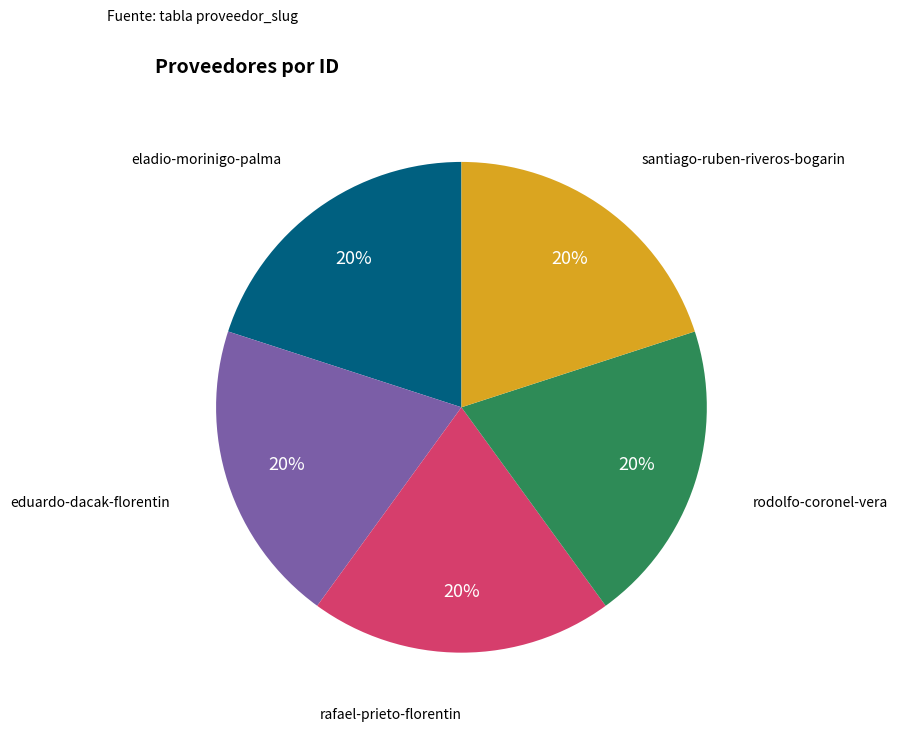

Does any single category account for the majority?

No